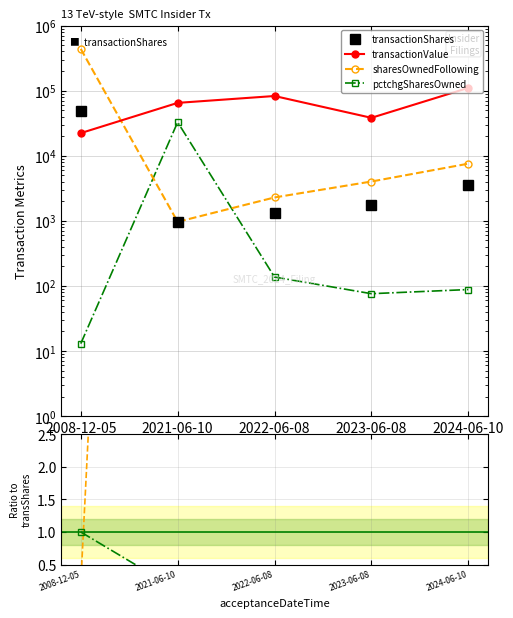

How many interior local peaks does the transactionValue series have?

1